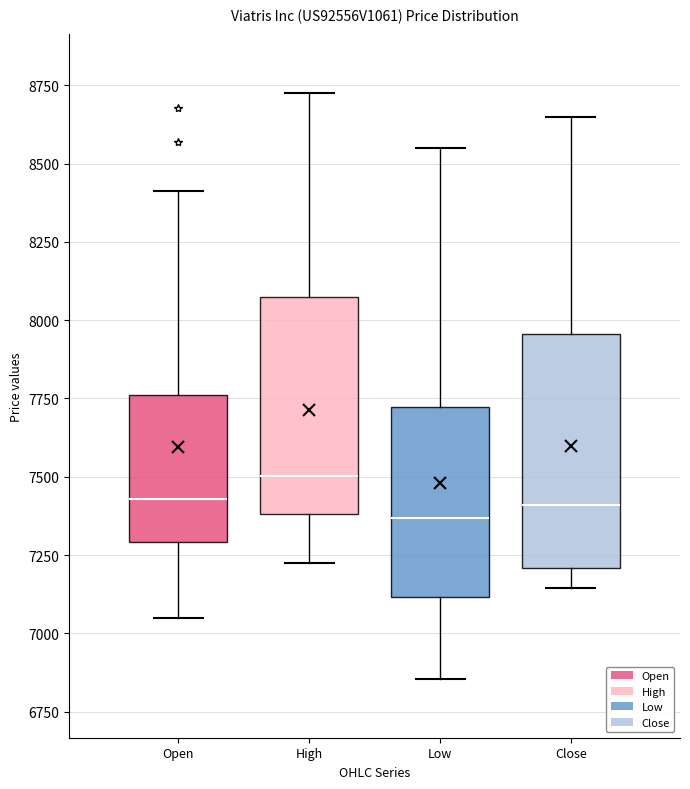

Comparing the boxes themselves (not the whiskers), which one is the tallest?

Close